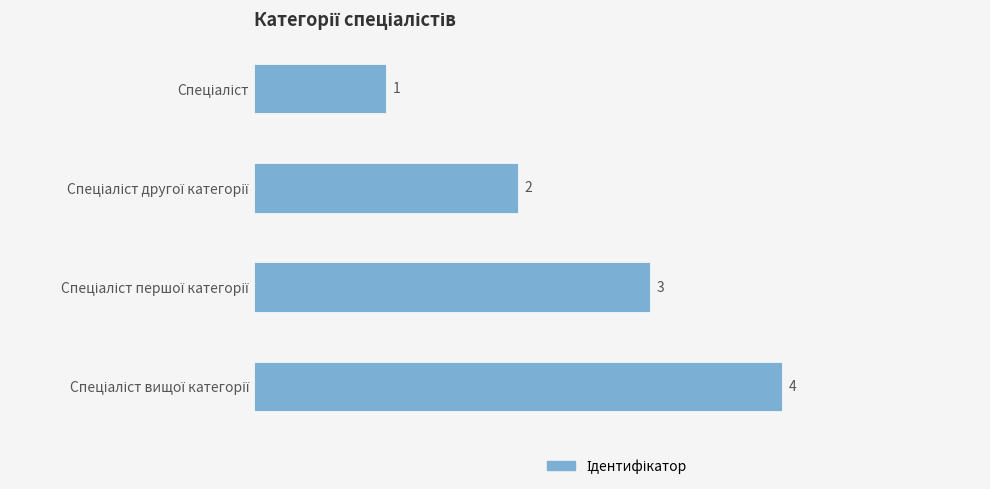

What is the sum of all values?

10